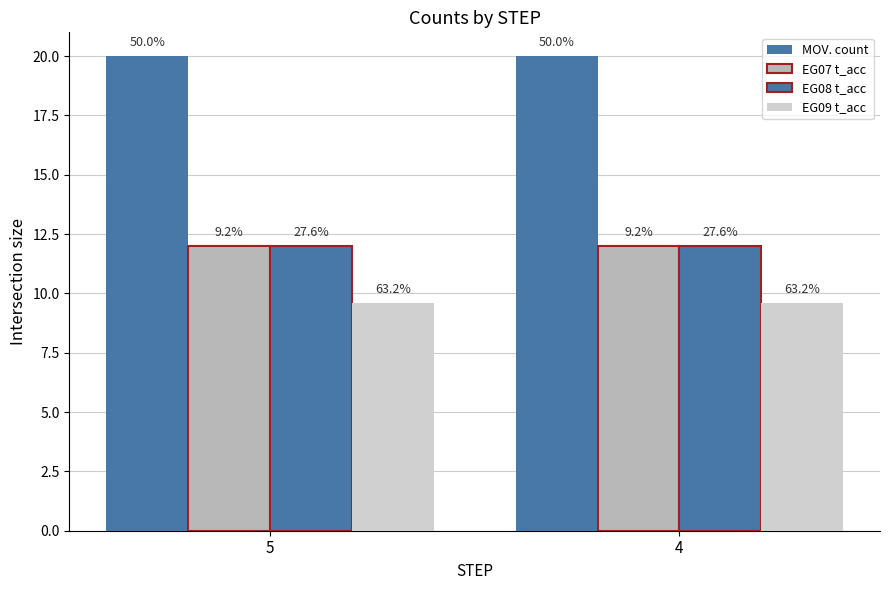

The EG08 t_acc series shows 12.0 at 5. True or false?

True